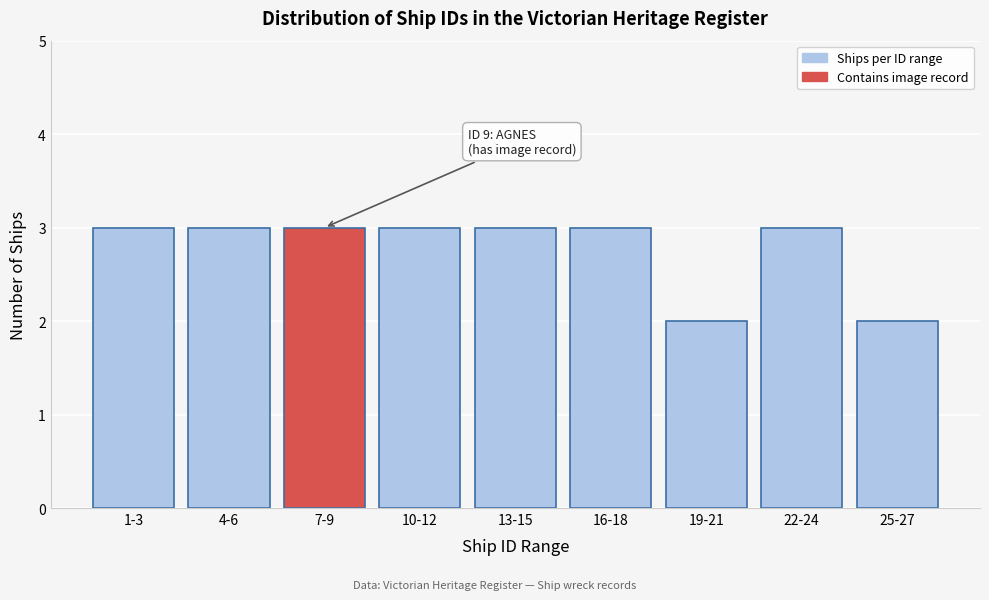

Reading left to right, transcribe all the data shown in this chart.

1-3=3	4-6=3	7-9=3	10-12=3	13-15=3	16-18=3	19-21=2	22-24=3	25-27=2